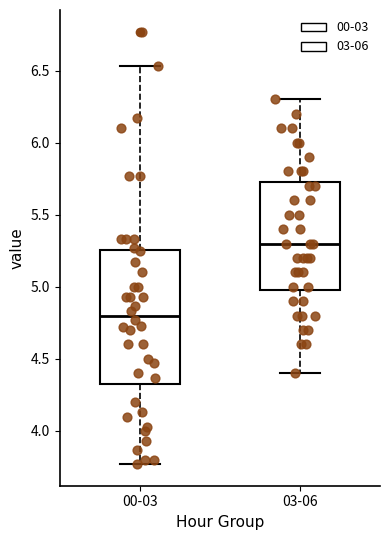

Reading left to right, read every box against the y-axis: the position of its median line, the range the box covers, and the ends of its whiskers. The values are not printed on the chart, so give them approximately, as read against the axis.

00-03: median 4.80, box 4.35 to 5.25, whiskers 3.75 to 6.55
03-06: median 5.30, box 5.00 to 5.75, whiskers 4.40 to 6.30